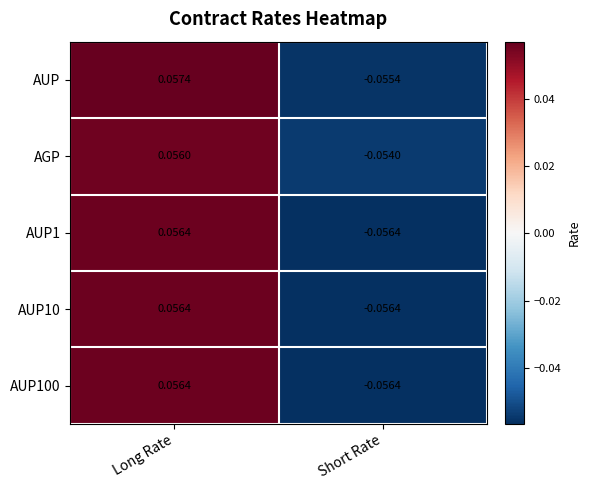

What is the total value across all series at Short Rate?

-0.3